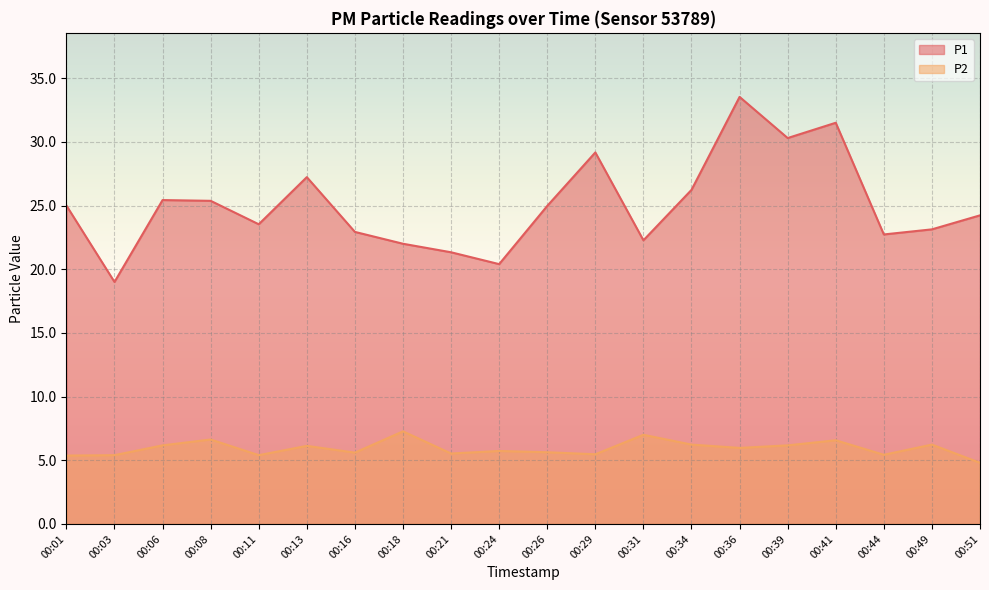

What is the value of the P2 point at the 3rd from the left?

6.2